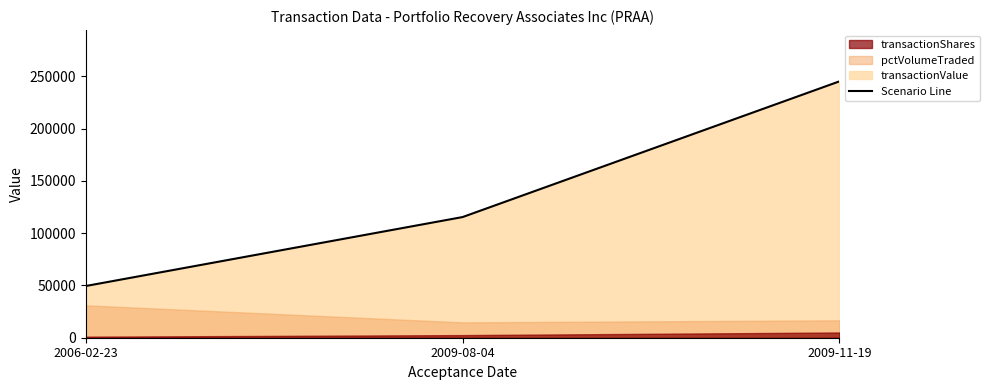

What is the sum of the values at 2009-08-04 and 2006-02-23?

164797